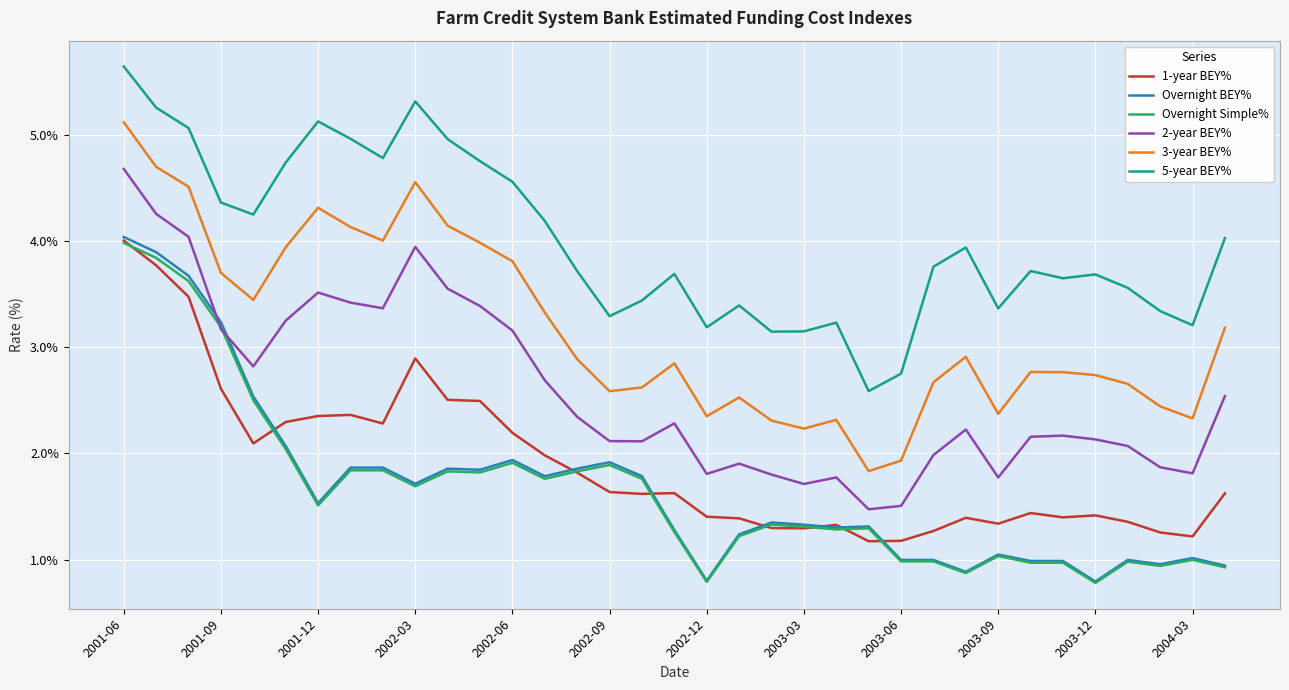

What is the highest value of the 2-year BEY% series?

4.7